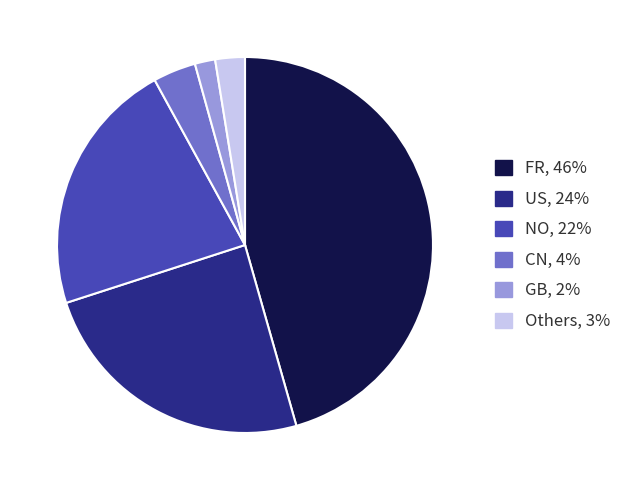

Is there a majority slice in this chart?

No